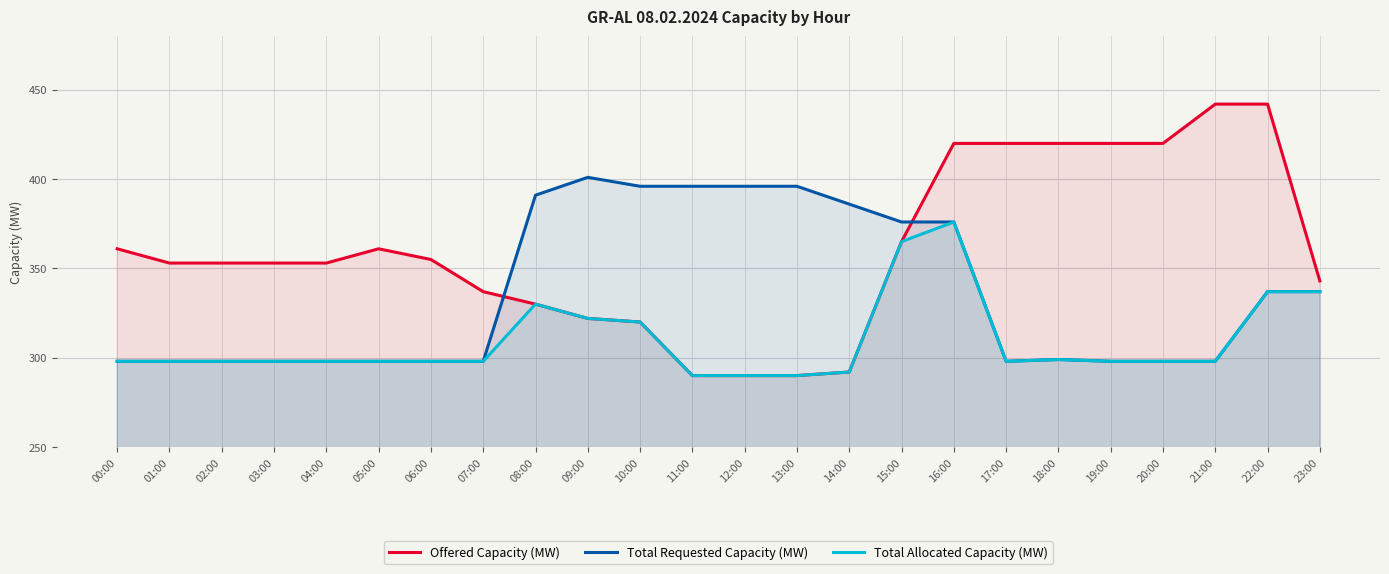

What is the label of the 5th point from the left?

04:00